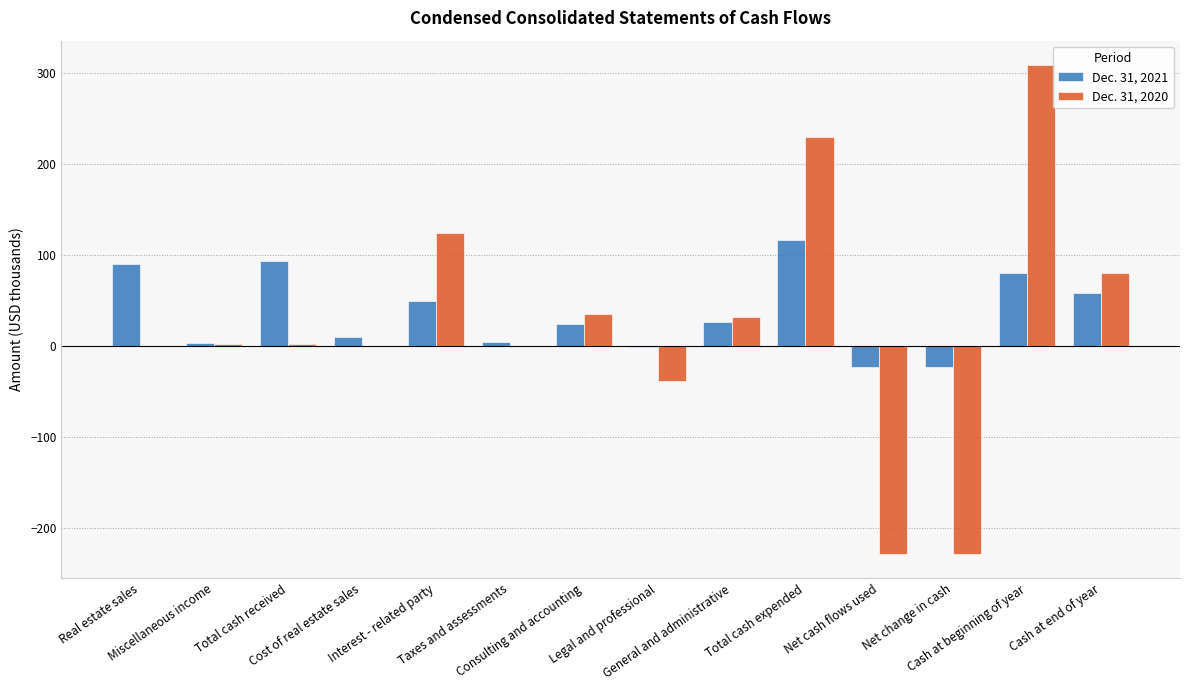

Where is Dec. 31, 2021 nearest to the value 47?

Interest - related party